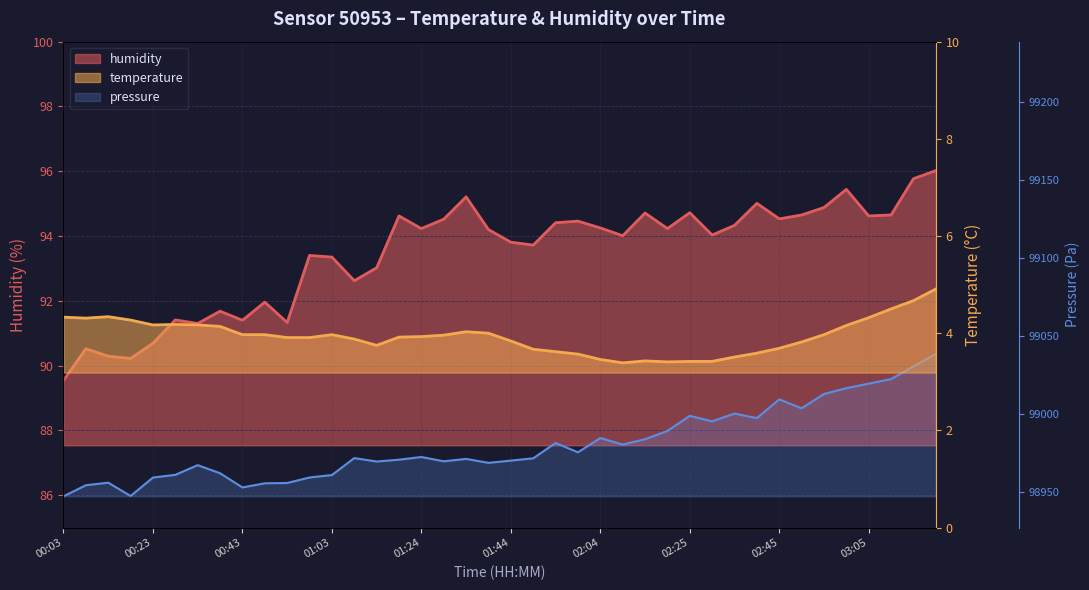

Rank the series at 00:03 from lowest to highest value.

temperature, humidity, pressure